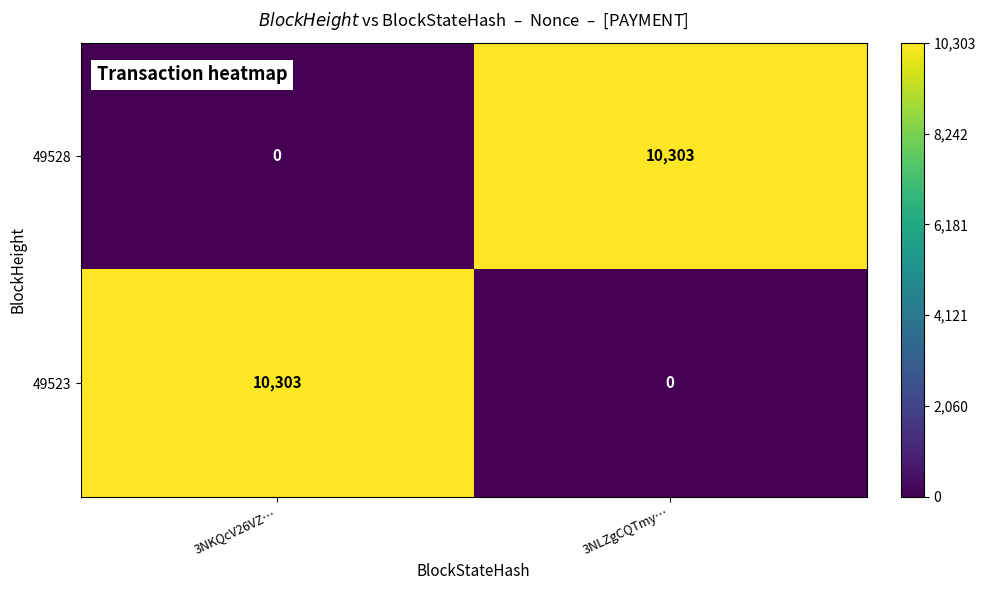

Reading left to right, extract all data points from this chart.

49528: 0	10303
49523: 10303	0